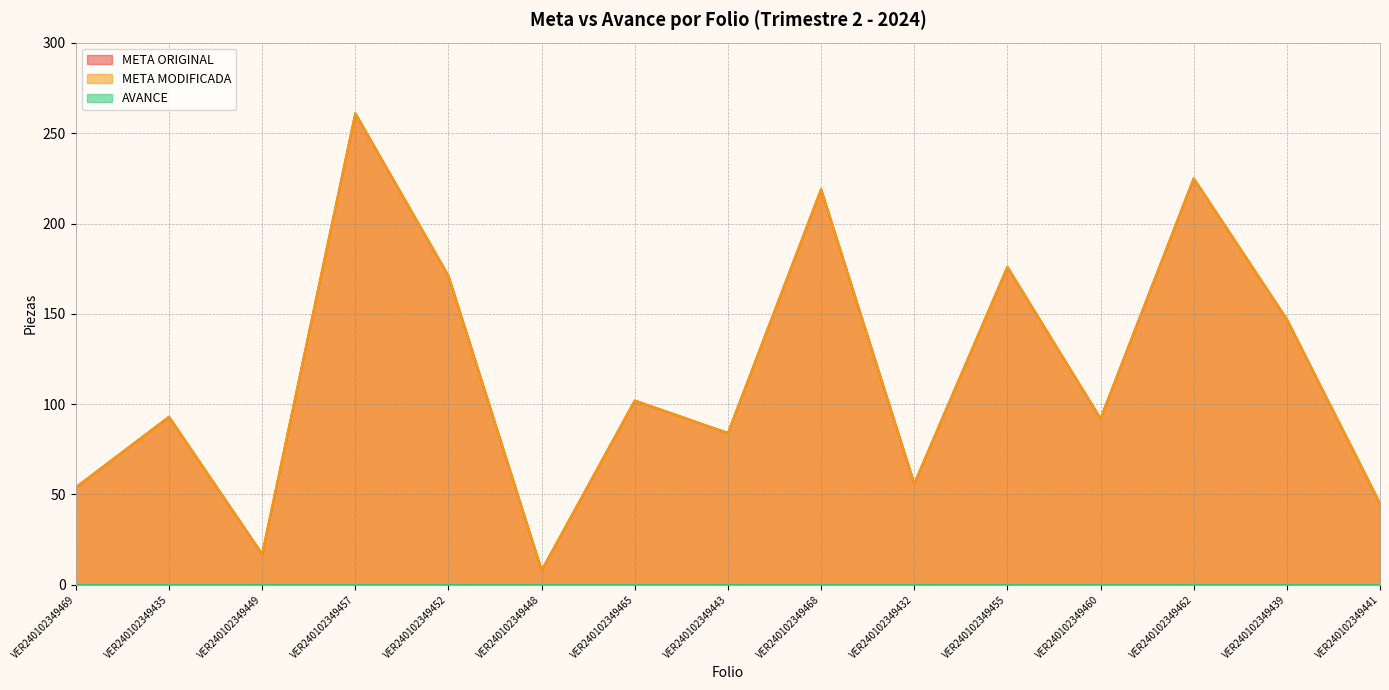

At which category does META MODIFICADA reach its first local valley?

VER240102349449